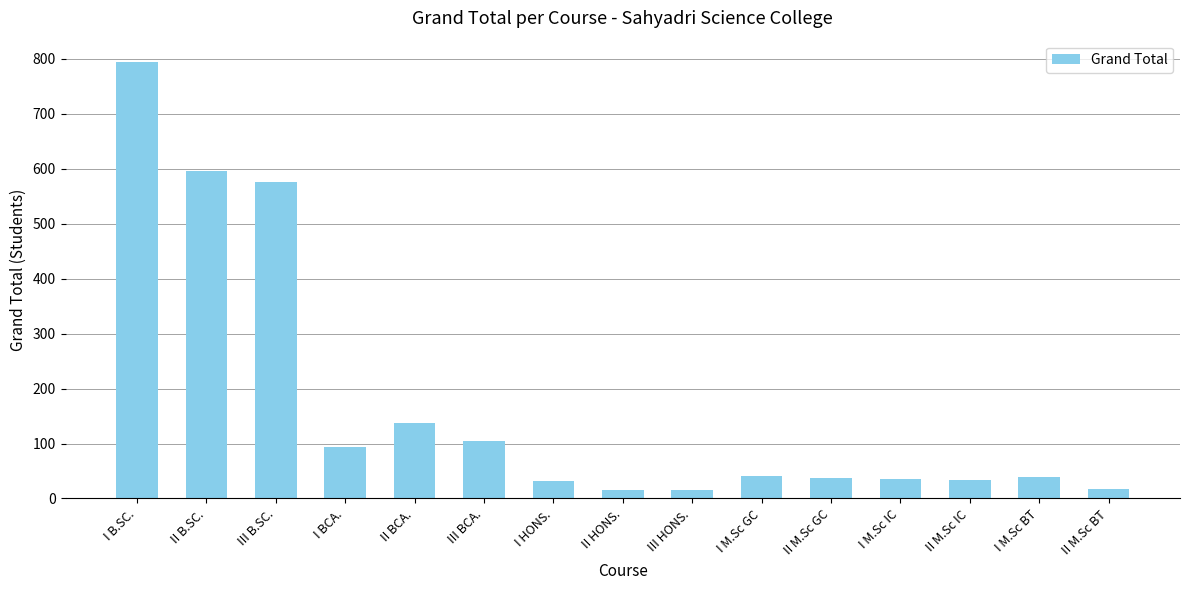

Count the number of data series in this chart.

1